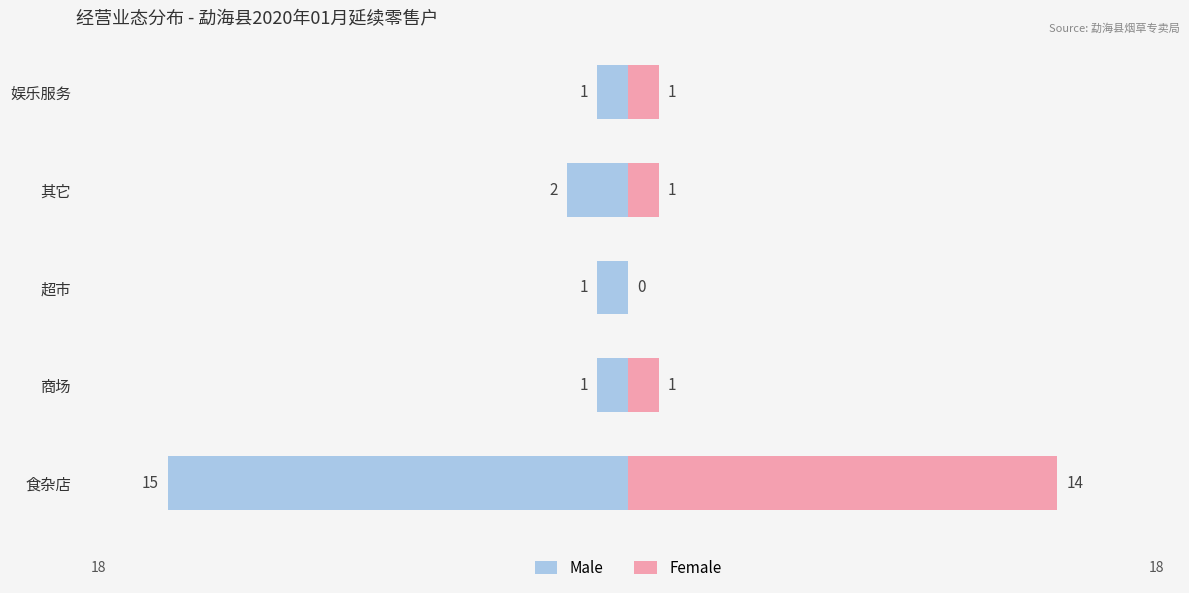

What are all the series names shown in the legend?

Male, Female